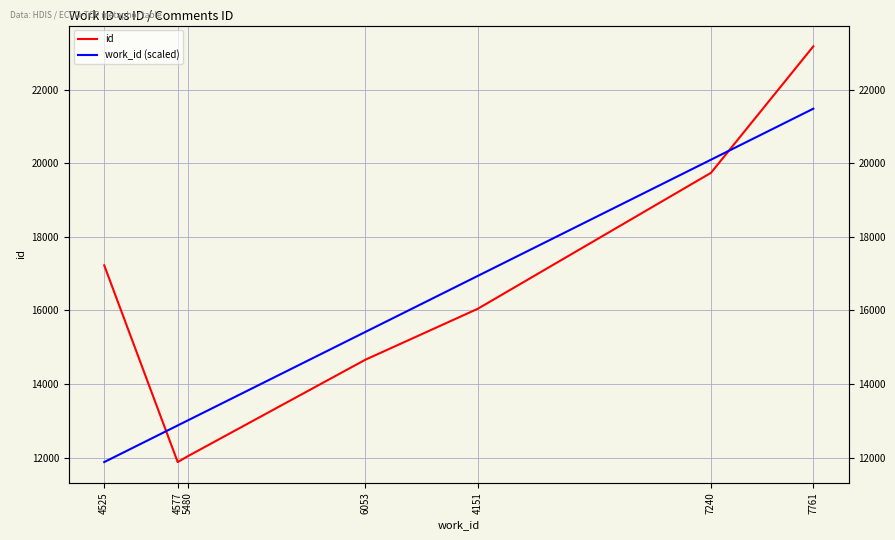

Between which two adjacent categories do id and work_id (scaled) first intersect?

4525 and 4577